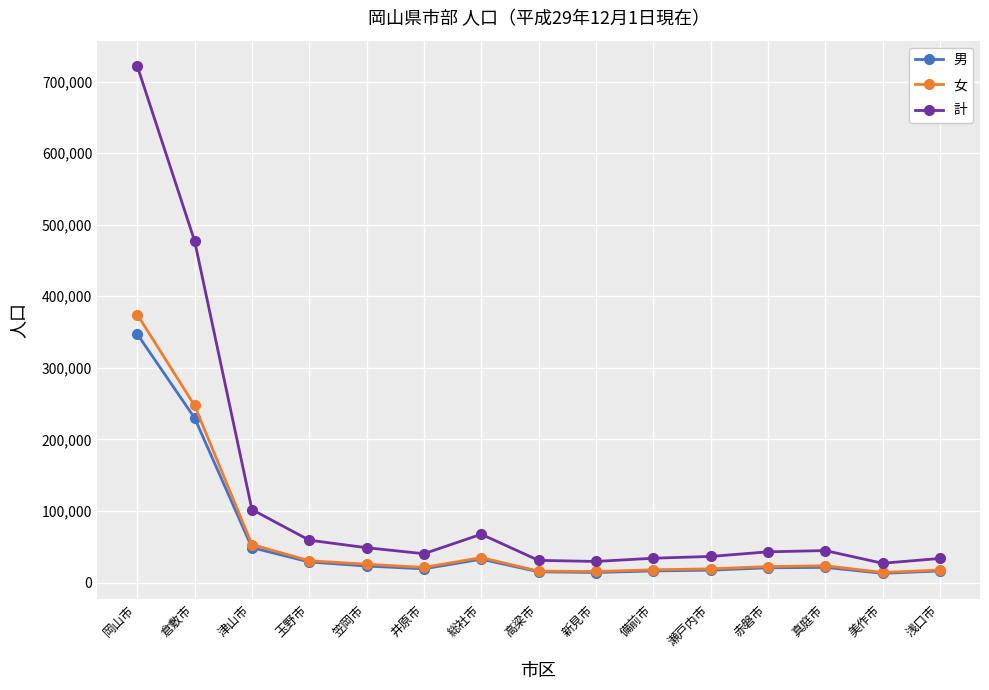

How many distinct data groups are displayed?

3